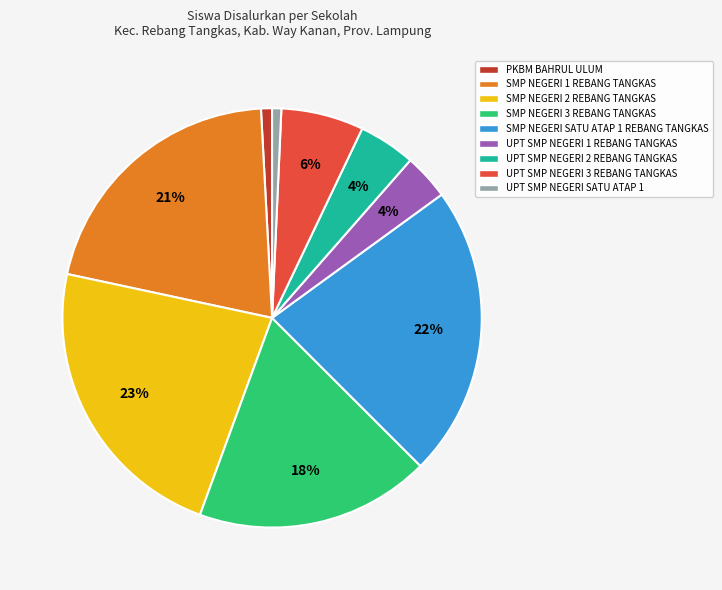

To the nearest percent, what is the difference between the largest and smallest slice percentages?

22%